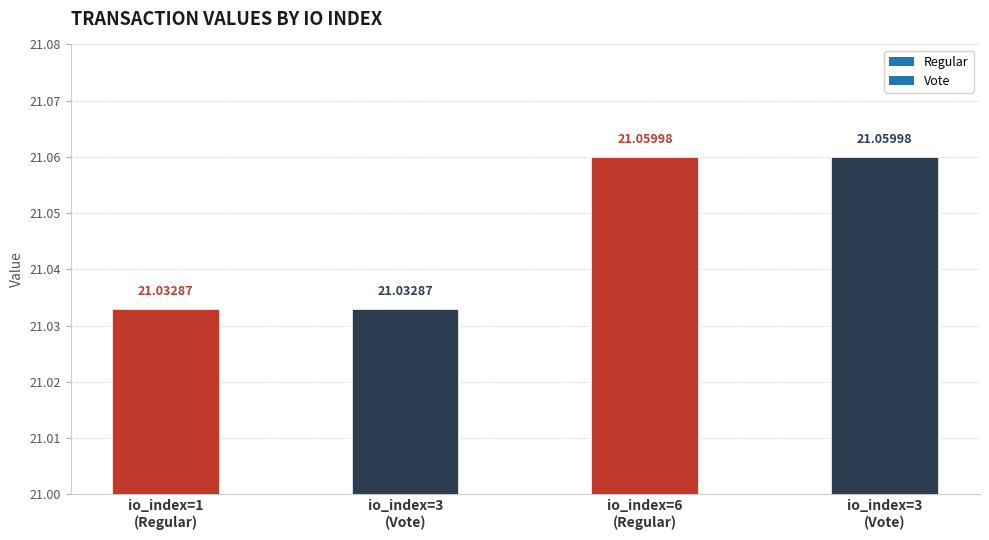

What is the maximum value shown in the chart?

21.1